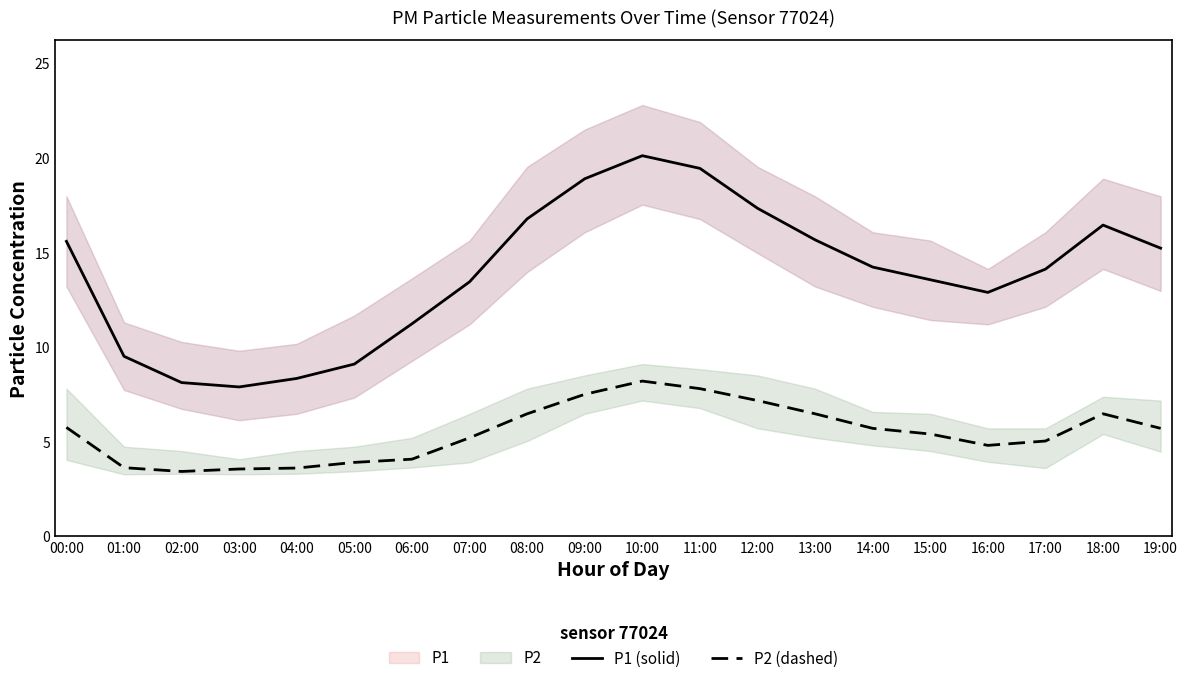

What is the difference between the second highest and minimum values in the P1 (solid) series?

11.6